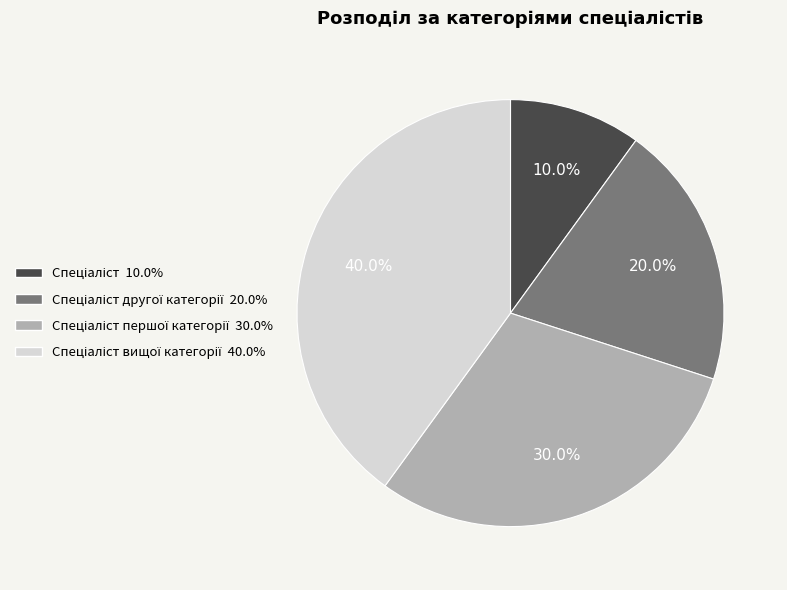

Is there any slice that represents more than half of the pie?

No